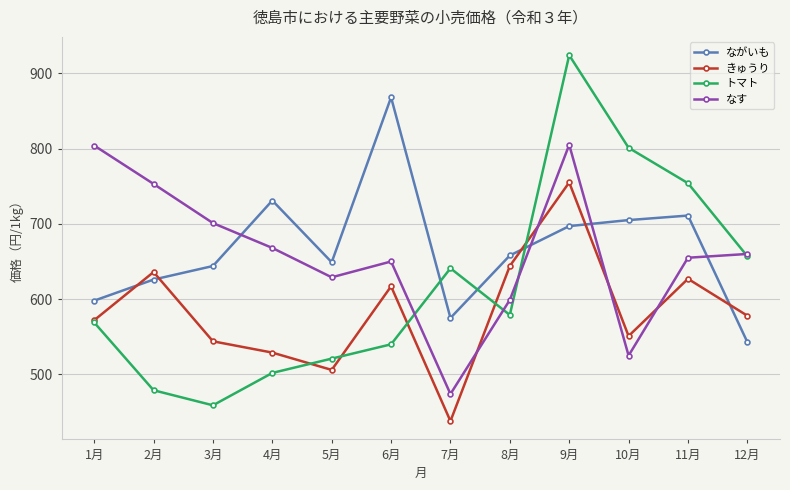

Count the number of categories in the chart.

12